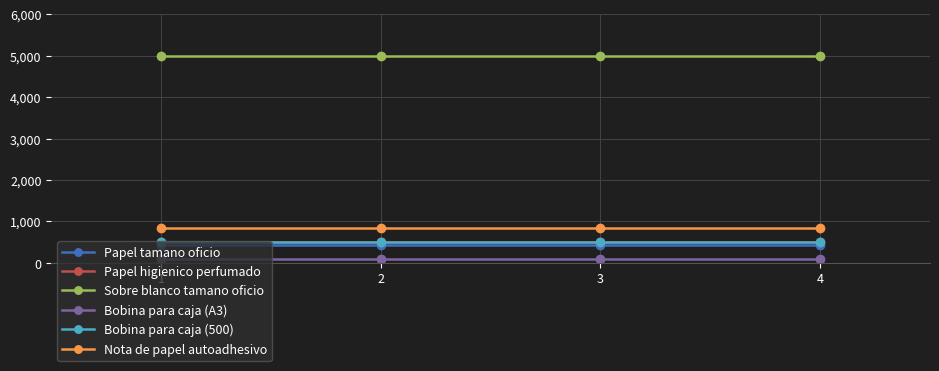

Is this an area chart (filled region under the line)?

No